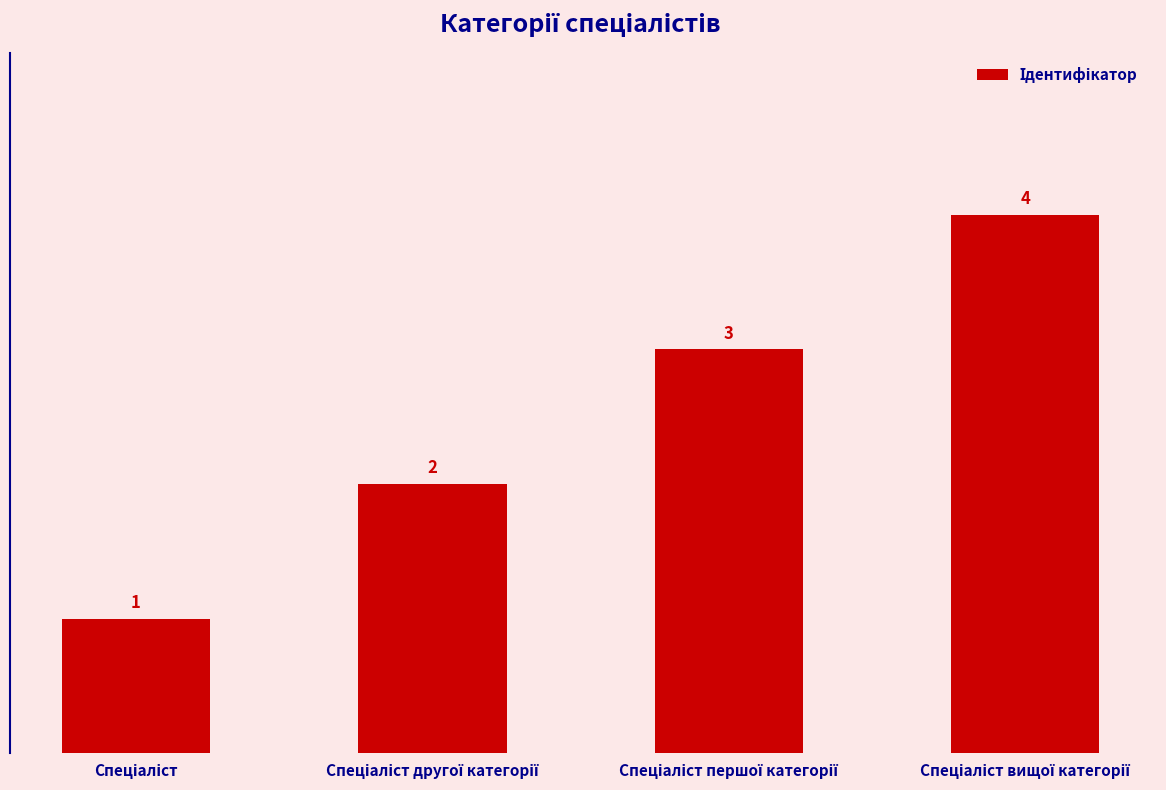

What is the difference between the maximum and minimum values?

3